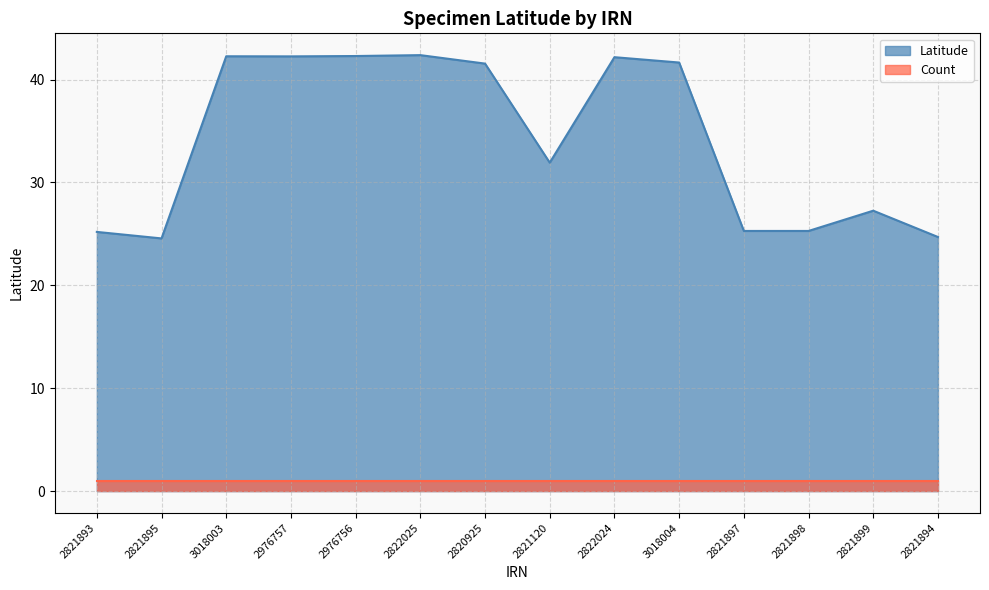

The chart shows a value of 42.3 at 2976756. True or false?

True